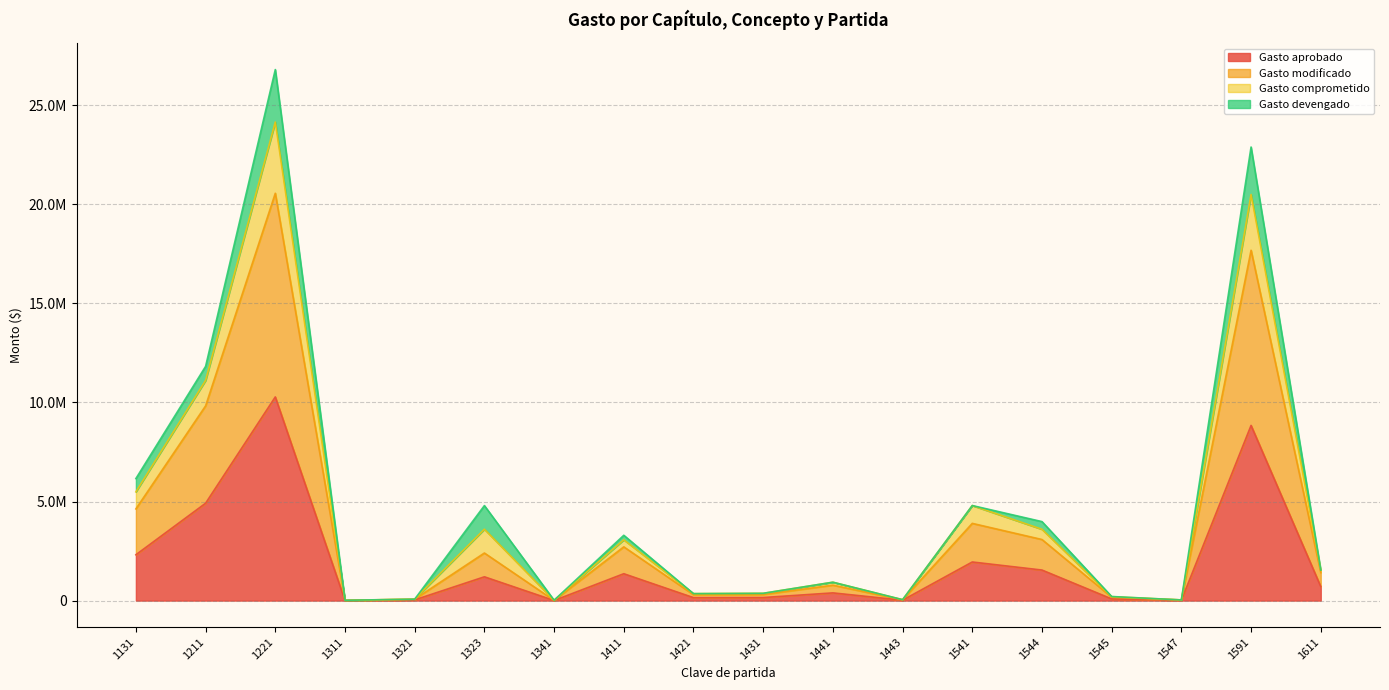

What is the maximum value shown in the chart?

26801379.1